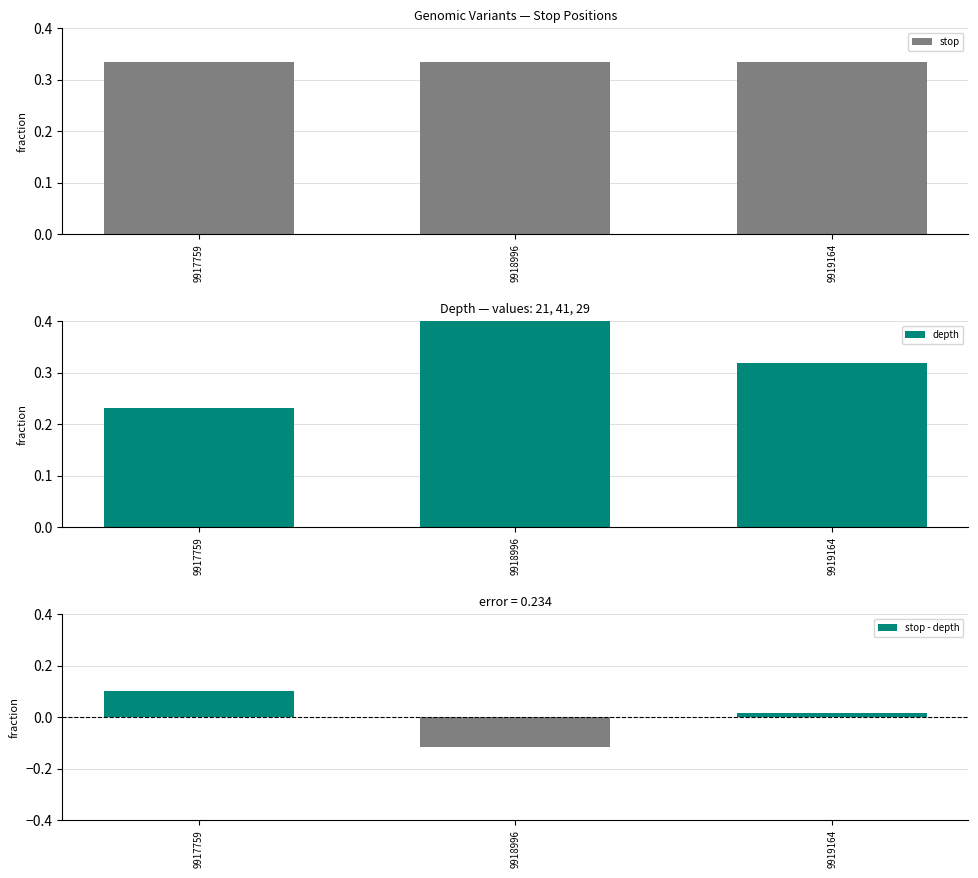

Which series has the largest range (max minus min)?

depth